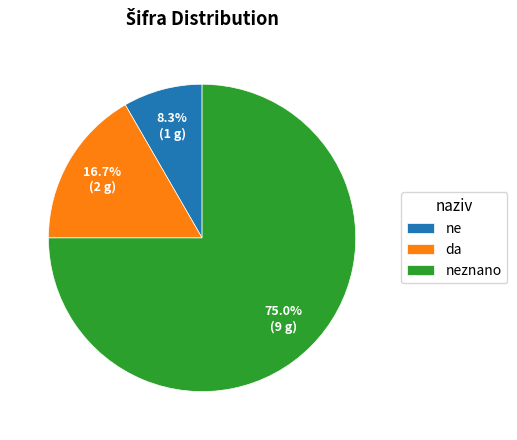

How many segments does this pie chart have?

3